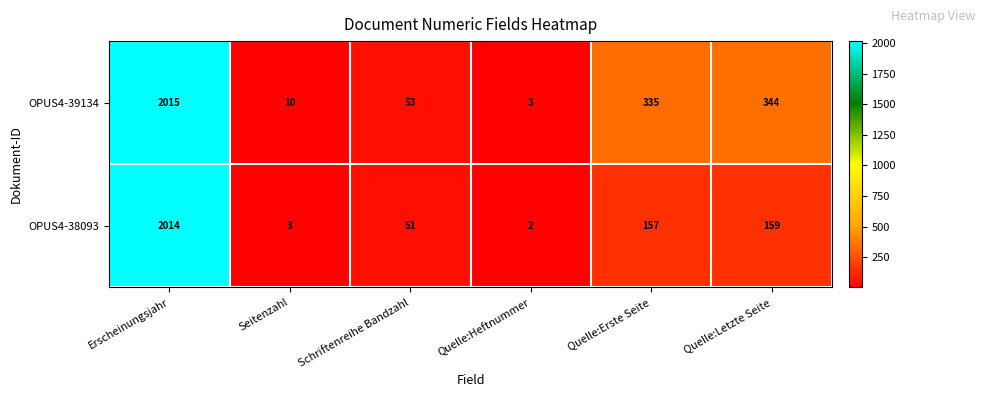

Reading left to right, transcribe all the data shown in this chart.

OPUS4-39134: 2015	10	53	3	335	344
OPUS4-38093: 2014	3	51	2	157	159